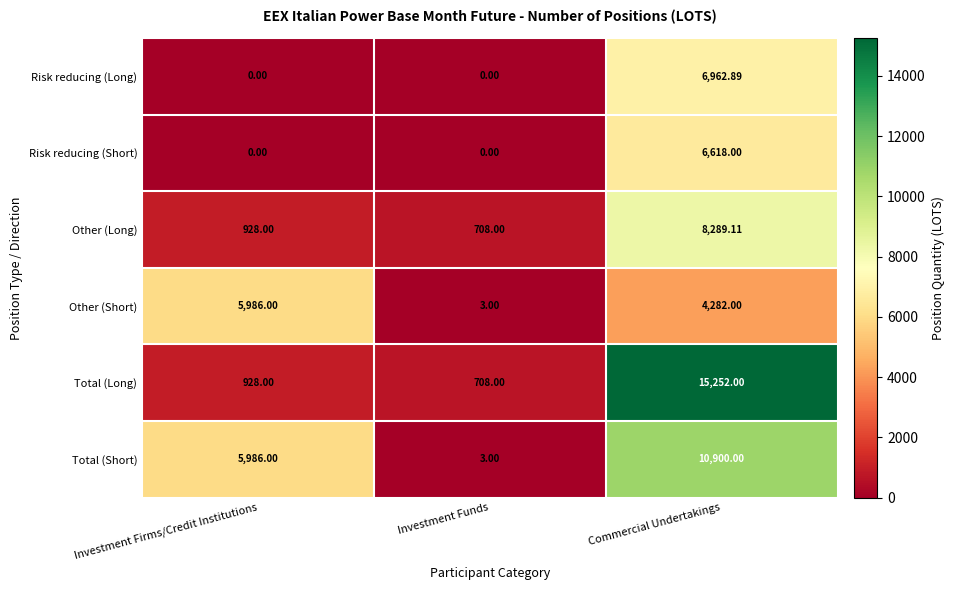

What is the total value across all series at Investment Funds?

1422.0